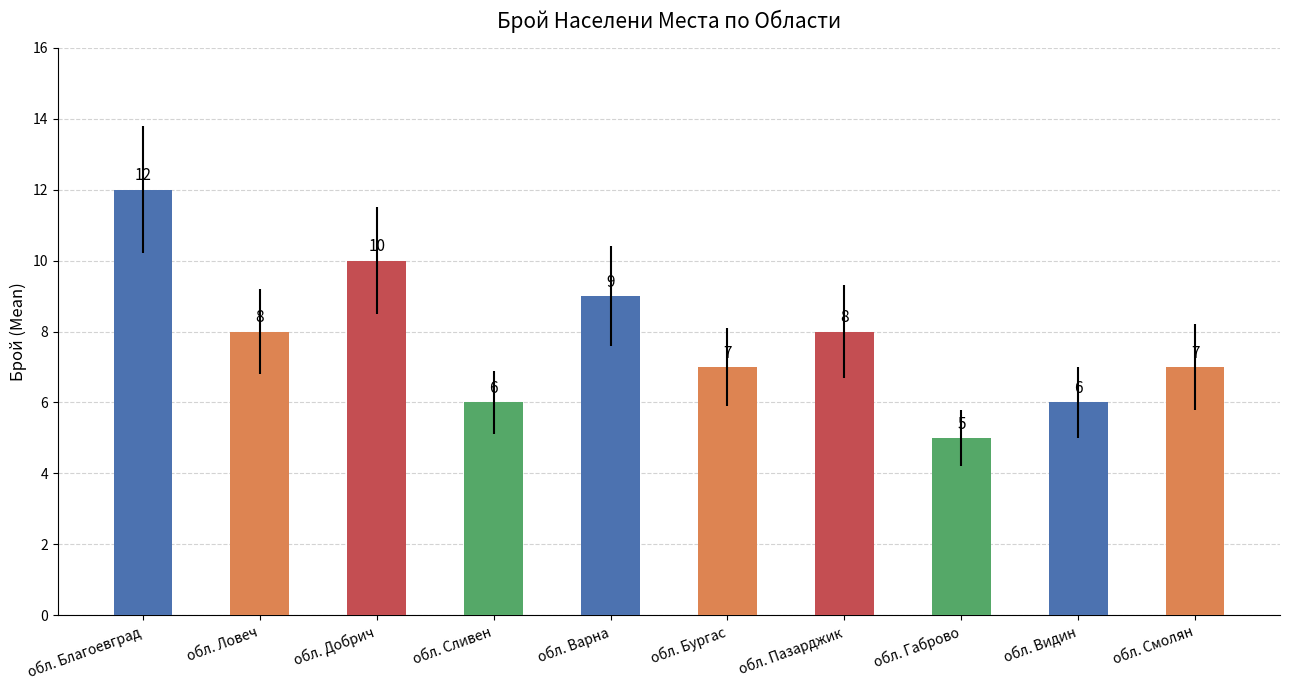

What position from the right is обл. Бургас?

5